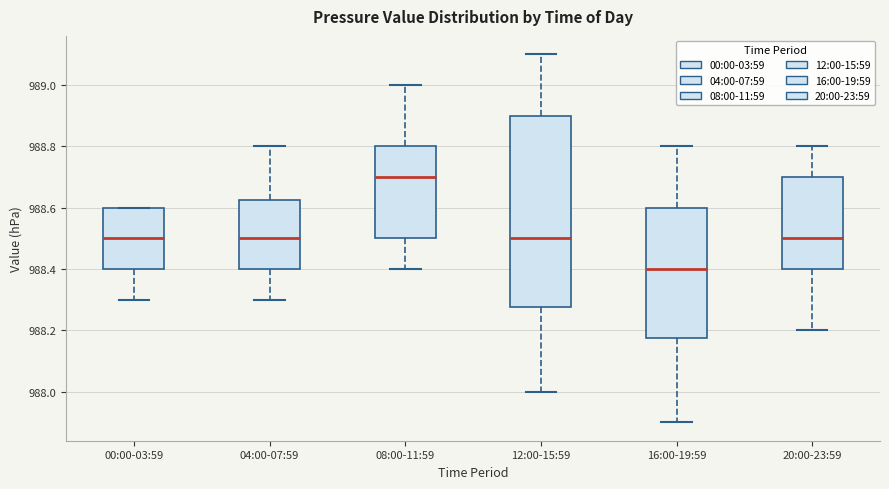

Where is the upper edge of the box for 00:00-03:59 on the y-axis? The values are not printed on the chart, so give them approximately, as read against the axis.

988.60